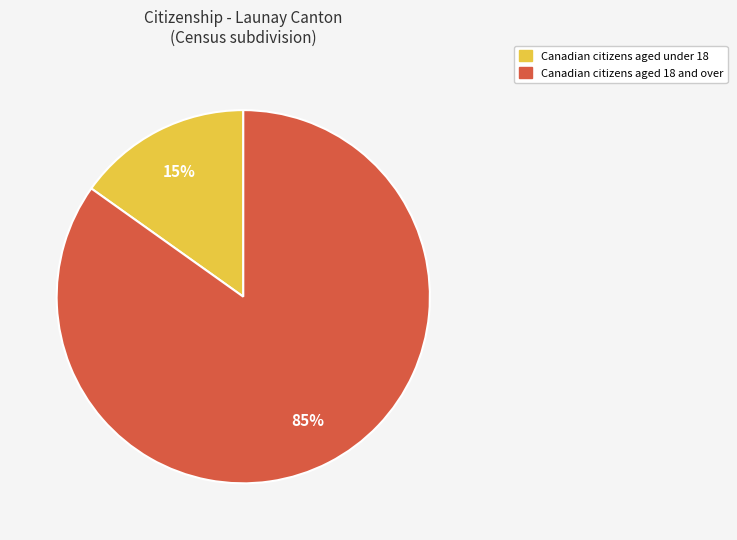

Does any single category account for the majority?

Yes